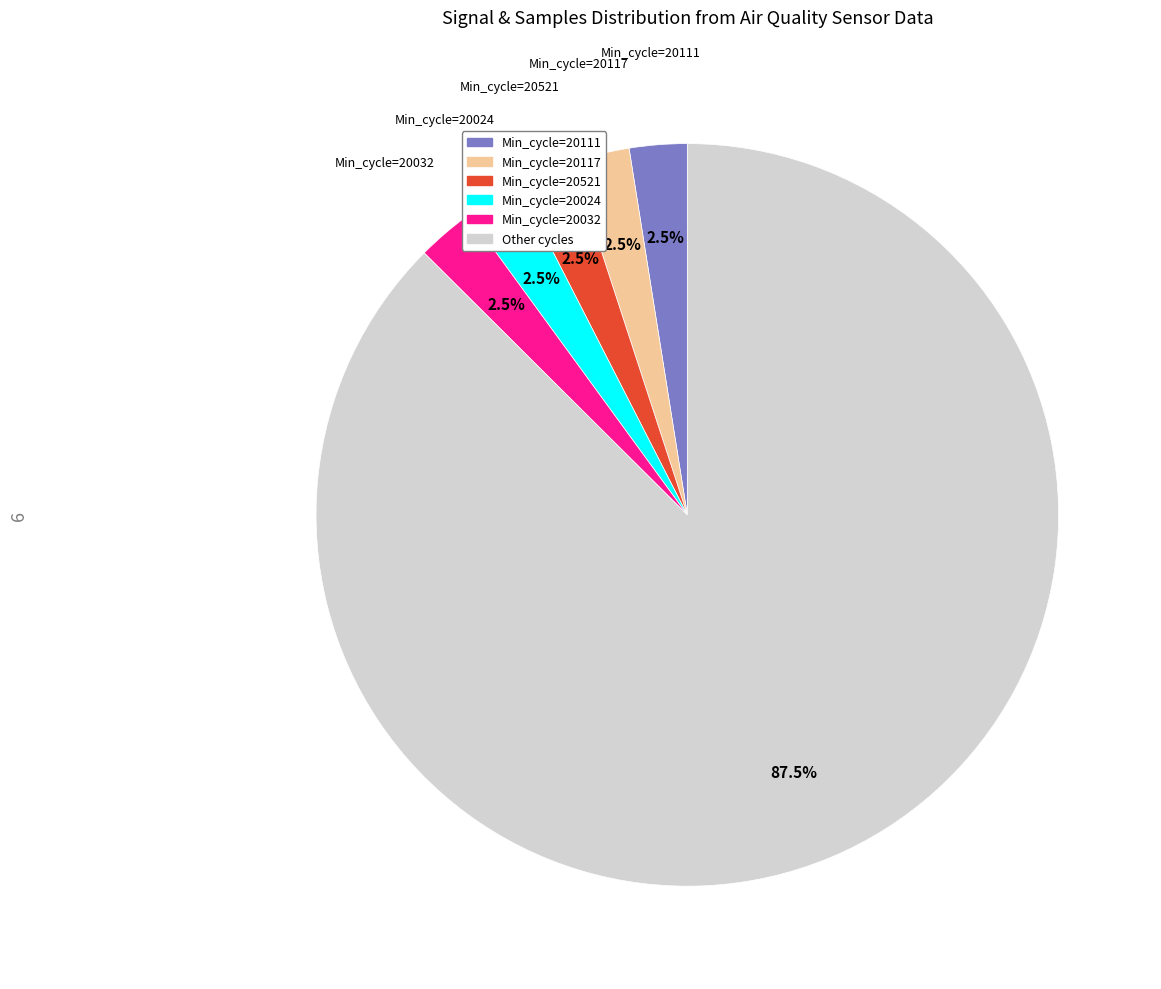

Which slice is the largest?

Other cycles